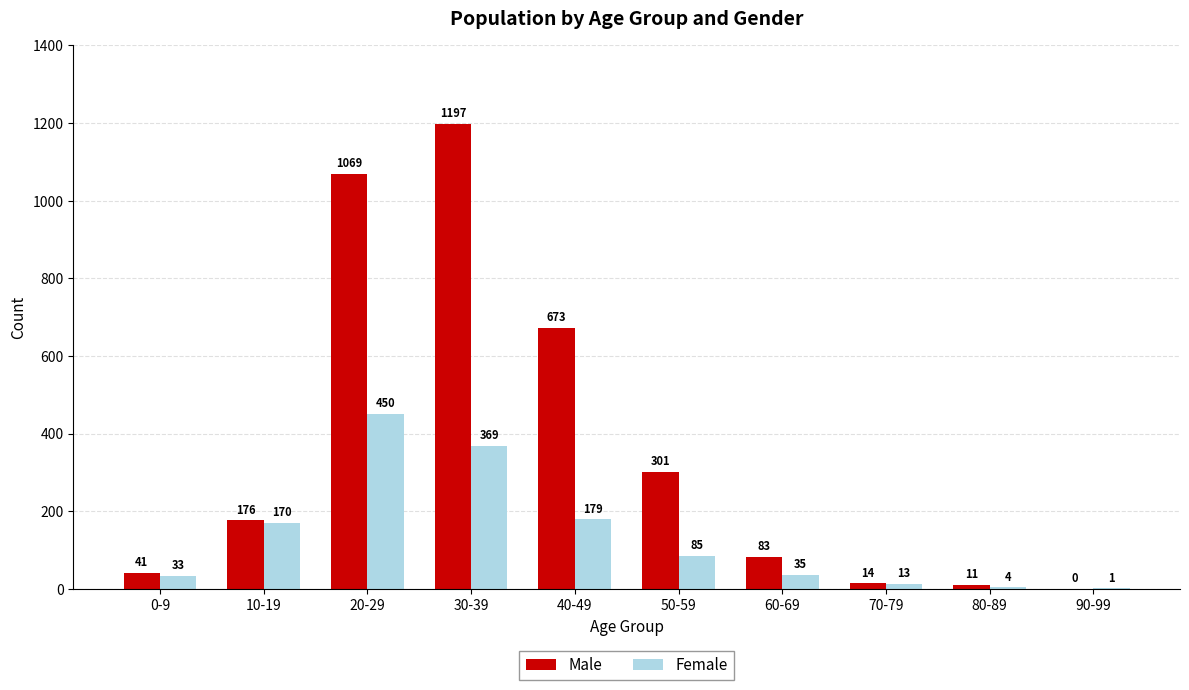

What is the difference between the Female values at 40-49 and 10-19?

9